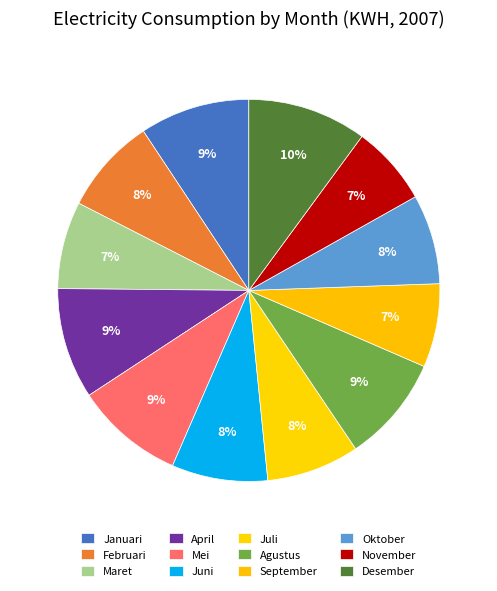

Is there any slice that represents more than half of the pie?

No